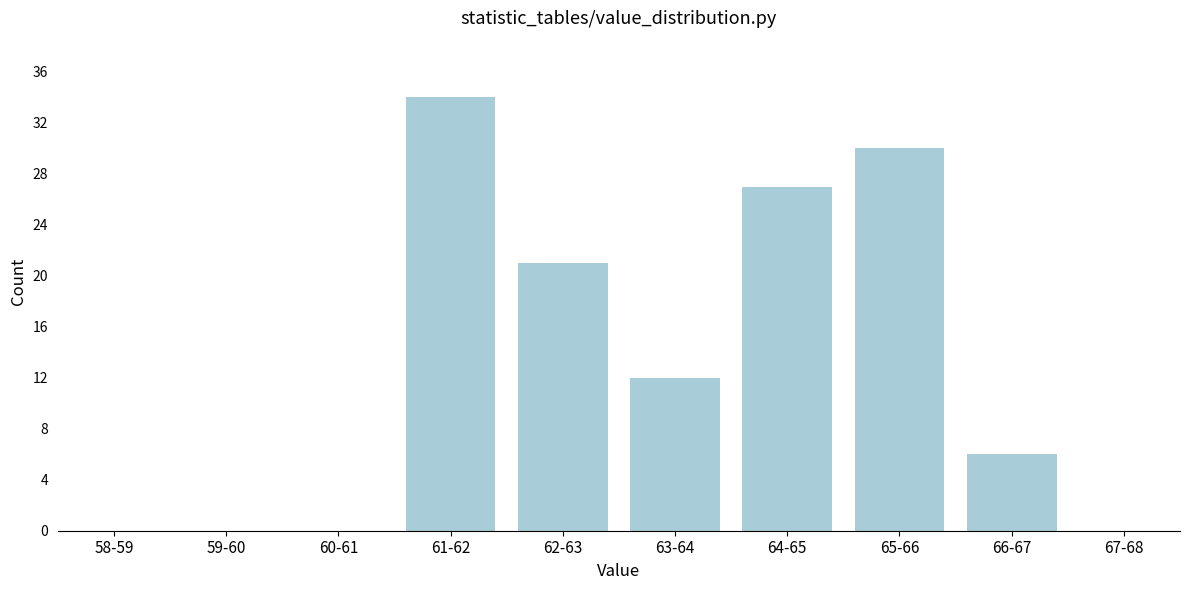

Reading left to right, transcribe all the data shown in this chart.

58-59=0	59-60=0	60-61=0	61-62=34	62-63=21	63-64=12	64-65=27	65-66=30	66-67=6	67-68=0